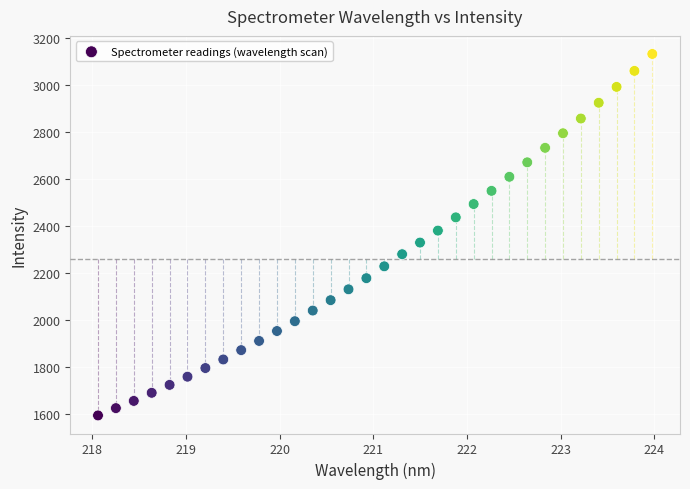

What is the range of Y values (max minus min)?

1538.6